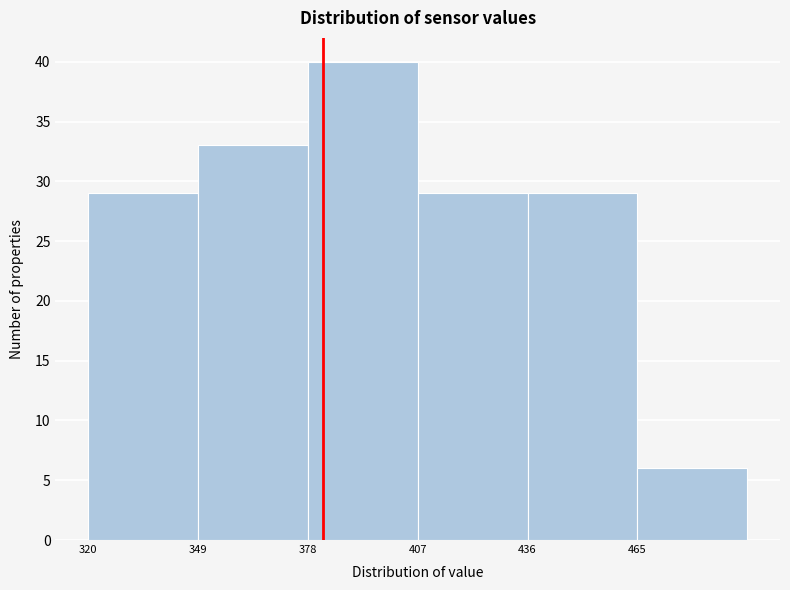

Reading left to right, transcribe this chart: for each bar, give the range it covers on the x-axis and its height. Neither the bar edges nor the heights are printed on the chart, so give them approximately, as read against the axes.

320 to 349: 29
349 to 378: 33
378 to 407: 40
407 to 436: 29
436 to 465: 29
465 to 494: 6